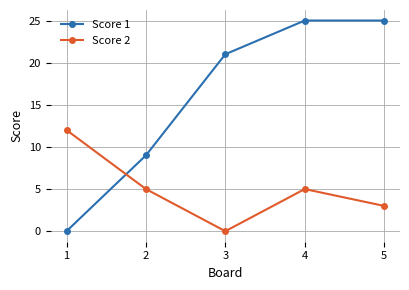

Count the Score 1 values in the range 9 to 25.

4